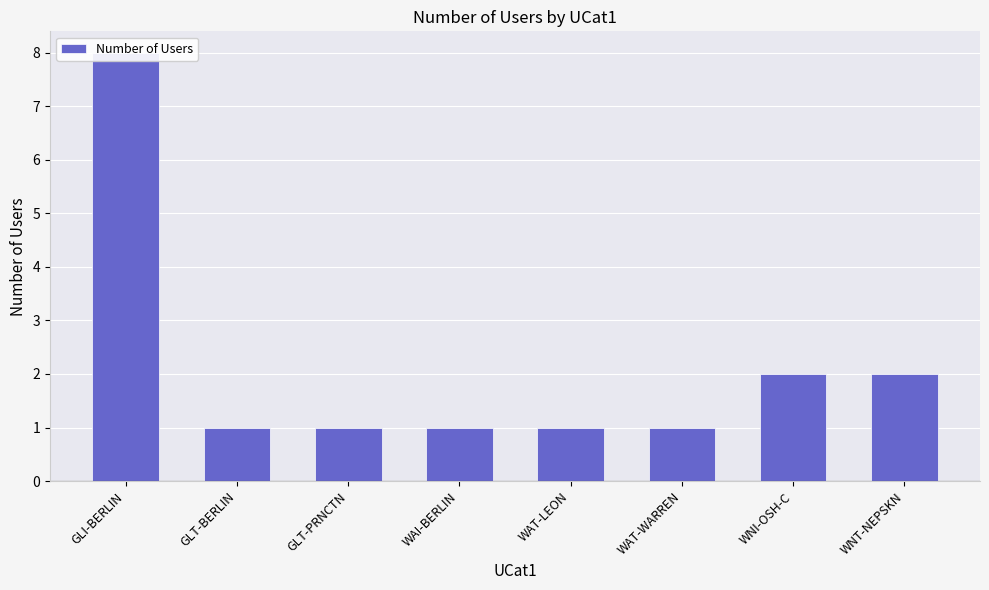

At which category does the chart reach its peak across all series?

GLI-BERLIN